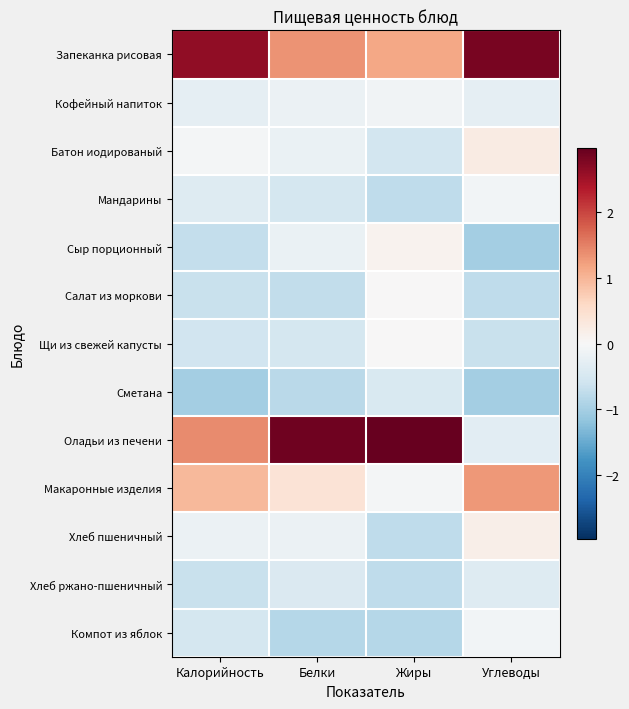

At Жиры, list the series in order from smallest to largest.

Компот из яблок, Хлеб ржано-пшеничный, Мандарины, Хлеб пшеничный, Батон иодированый, Сметана, Кофейный напиток, Макаронные изделия, Салат из моркови, Щи из свежей капусты, Сыр порционный, Запеканка рисовая, Оладьи из печени